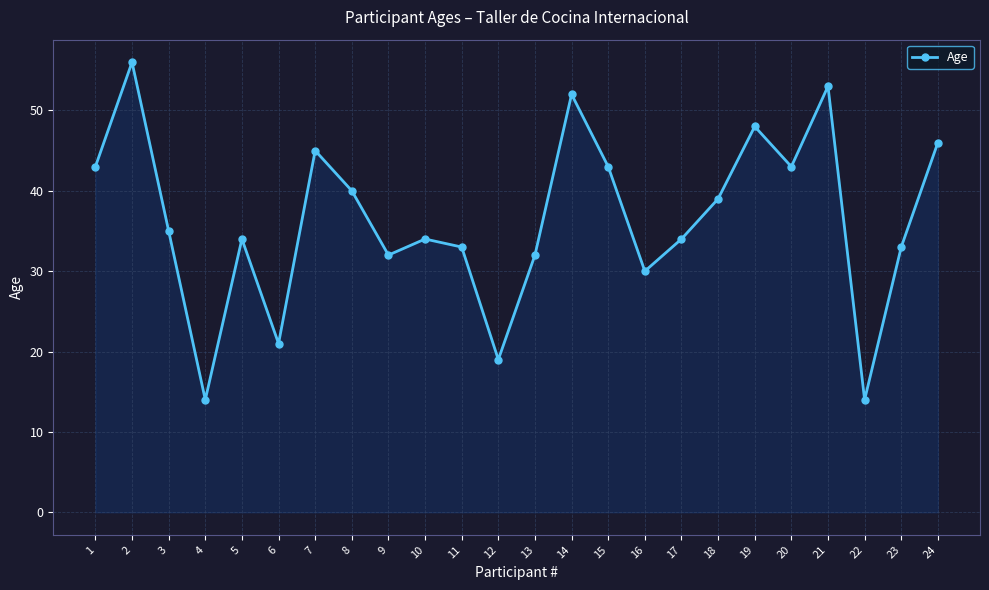

What is the average value?

36